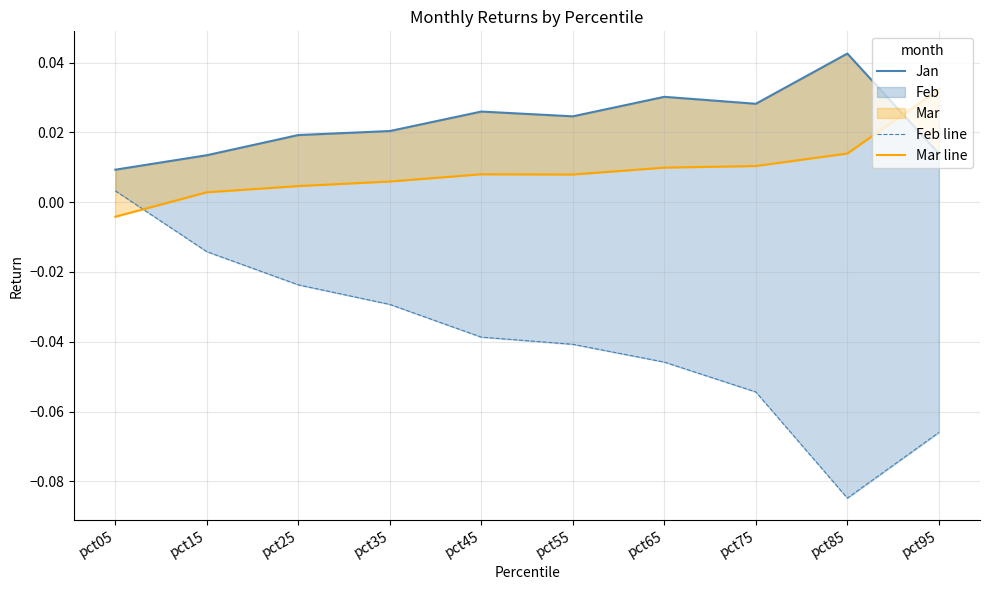

True or false: Jan has a value of 0.0 at pct35.

True